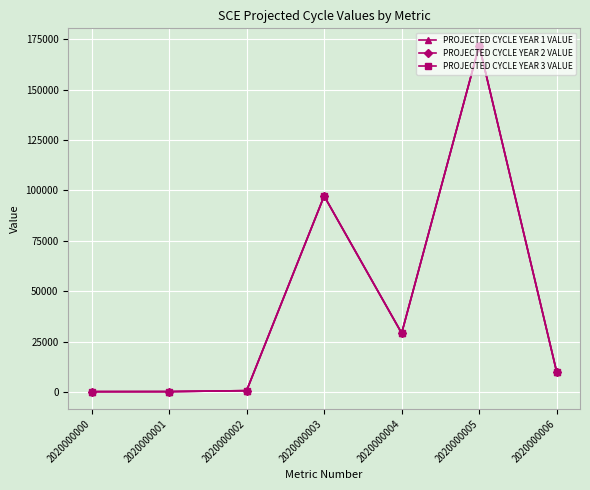

How many lines are shown in the chart?

3